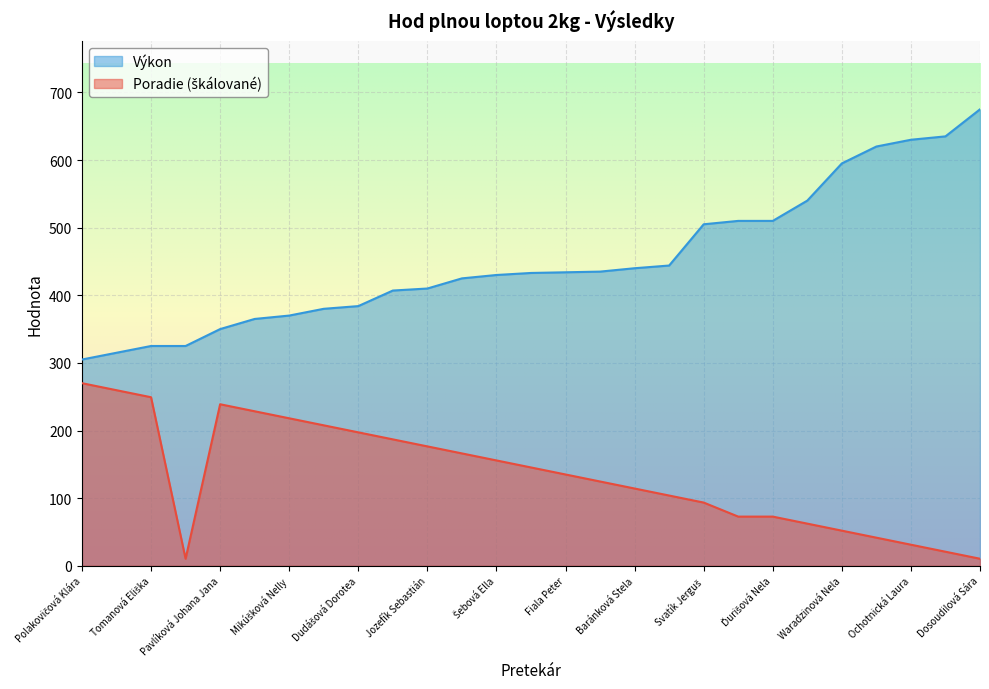

Between Ochotnická Diana and Pavlíková Johana Jana, which series saw the biggest shift?

Výkon